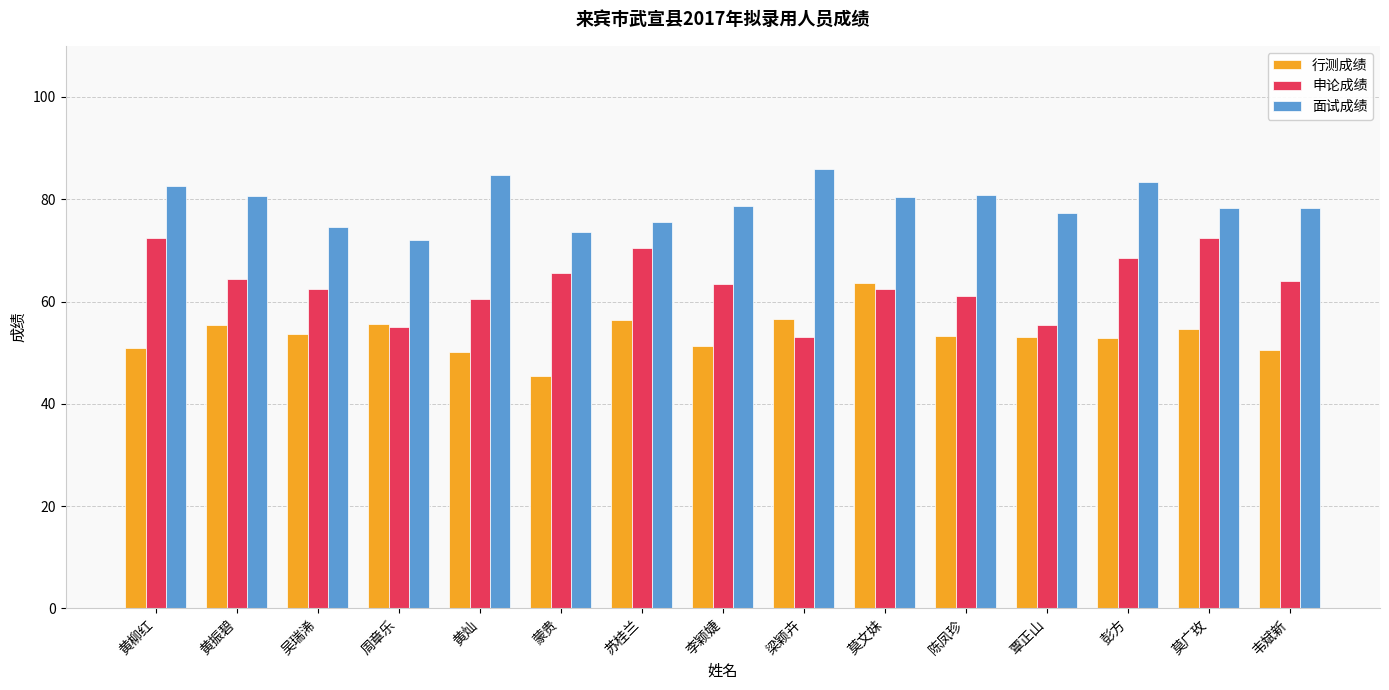

What is the label of the 7th bar from the left?

苏桂兰